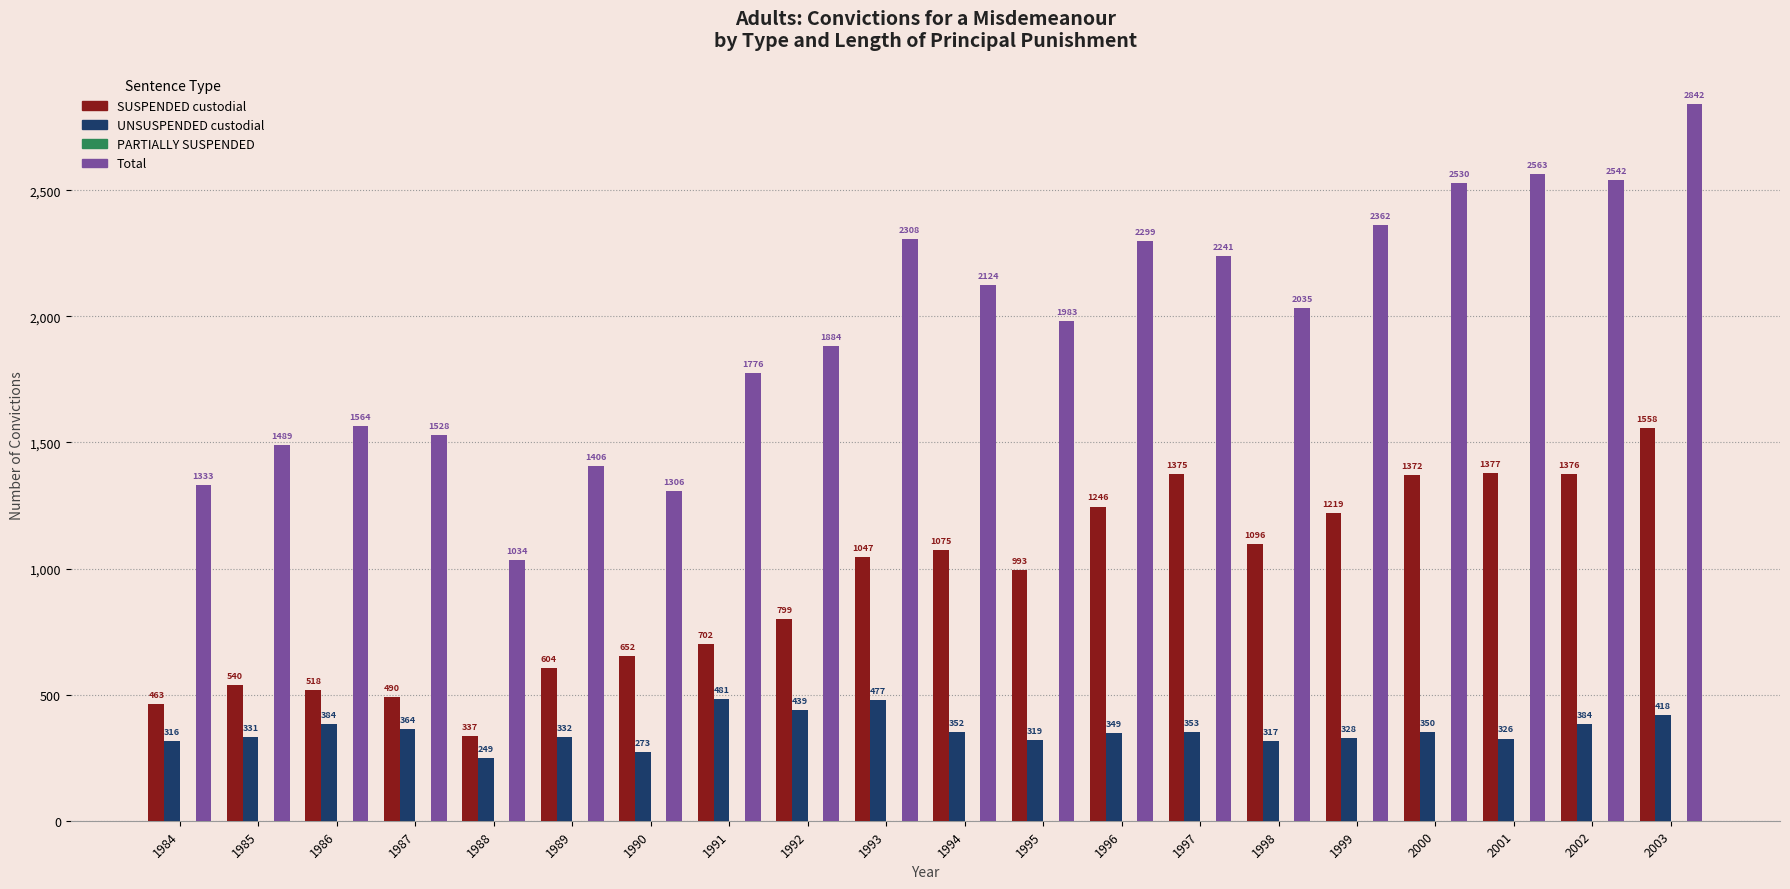

The value of SUSPENDED custodial at 1987 is 490. True or false?

True